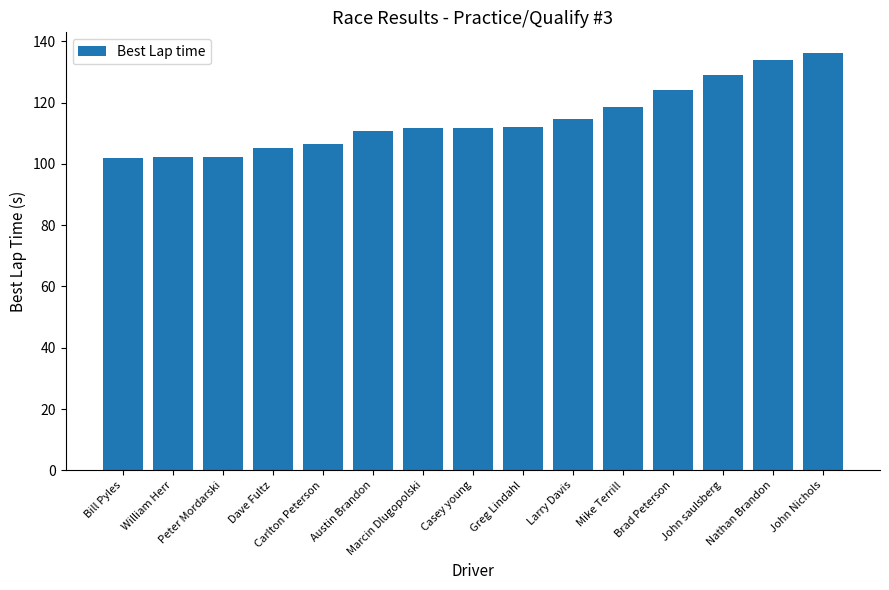

How many bars are there in total?

15